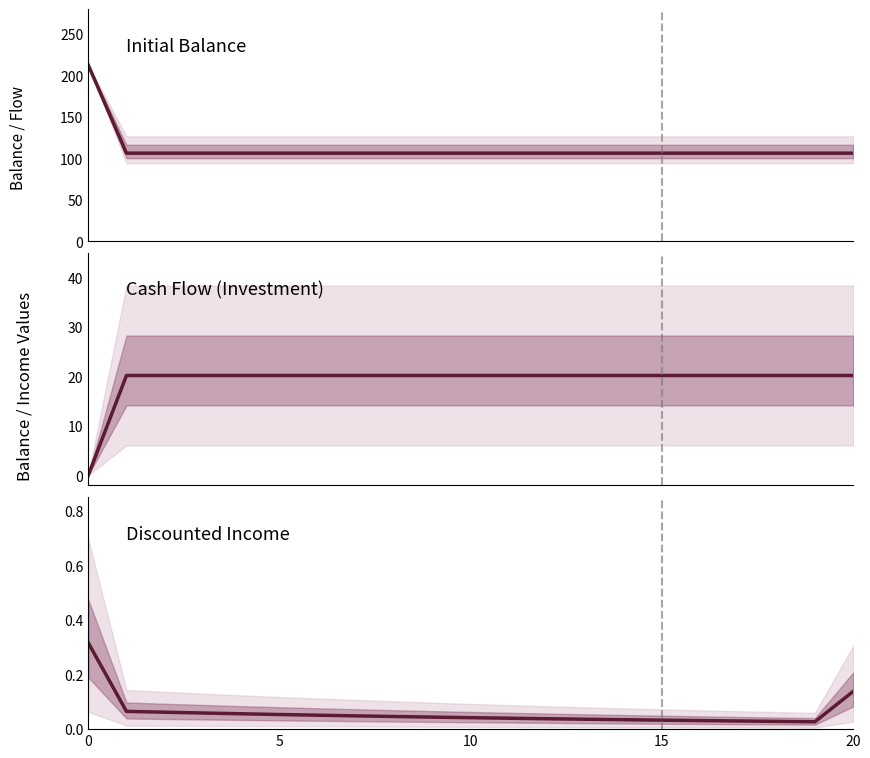

True or false: Initial balance has more than 1 points higher than both neighbors.

False